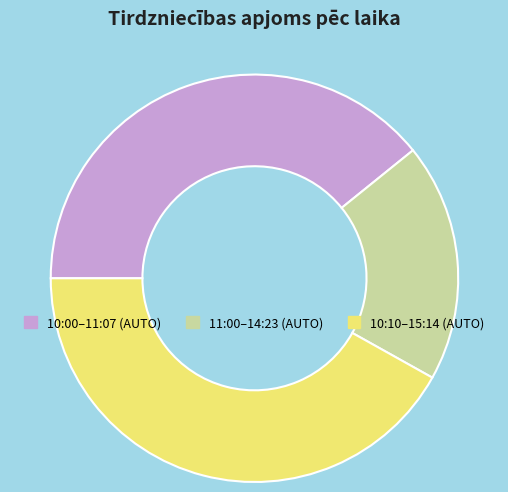

Combined, do 11:00–14:23 (AUTO) and 10:10–15:14 (AUTO) account for over 50%?

Yes